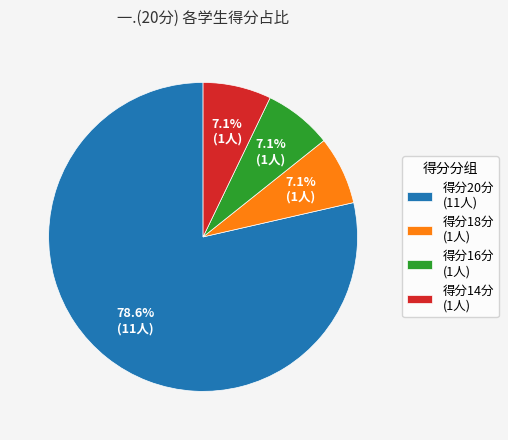

How many segments does this pie chart have?

4